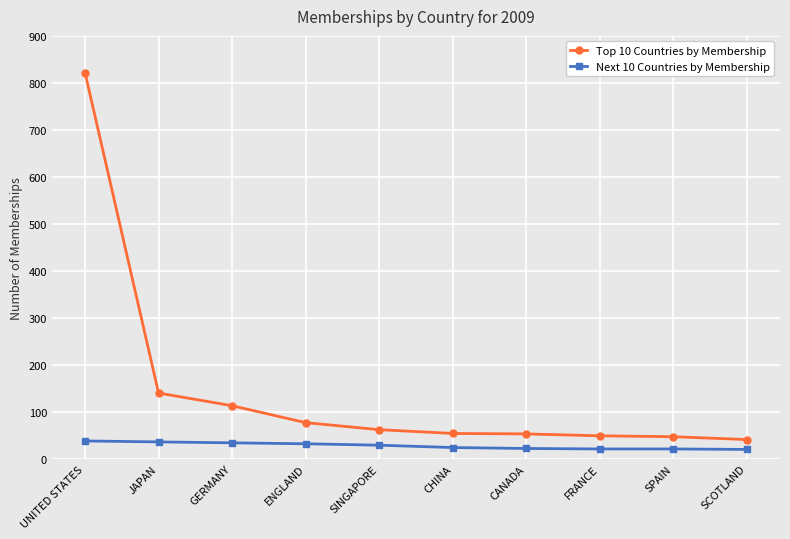

What is the label of the 6th point from the left?

CHINA